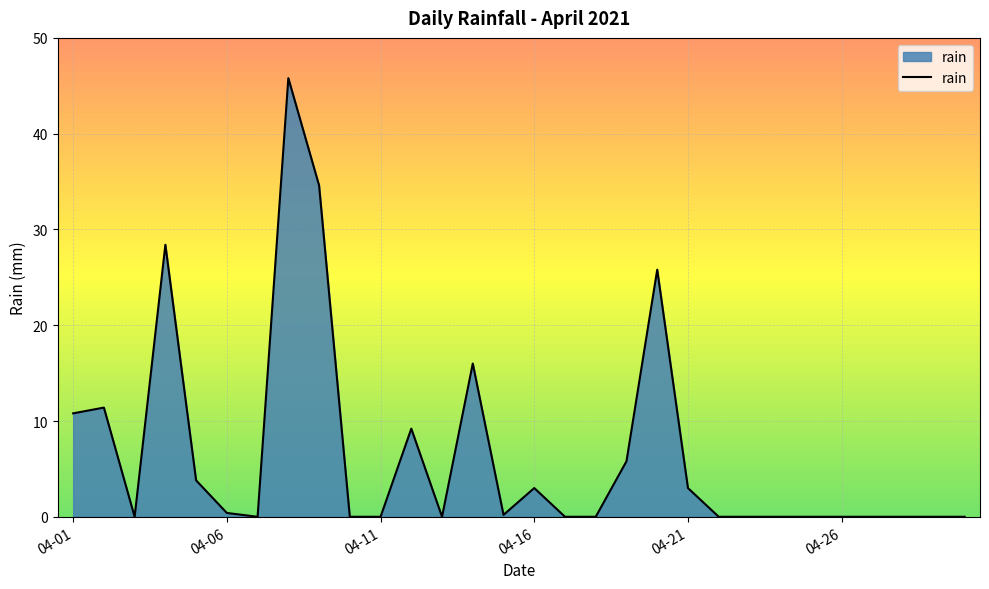

How many lines are shown in the chart?

1